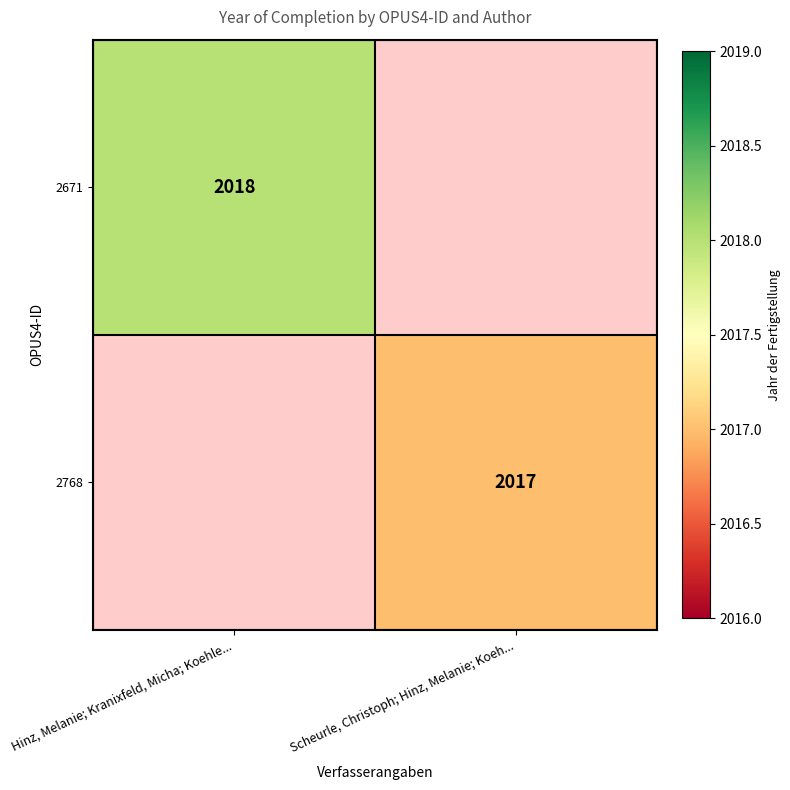

Which category has the lowest value across all series?

Scheurle, Christoph; Hinz, Melanie; Koeh...